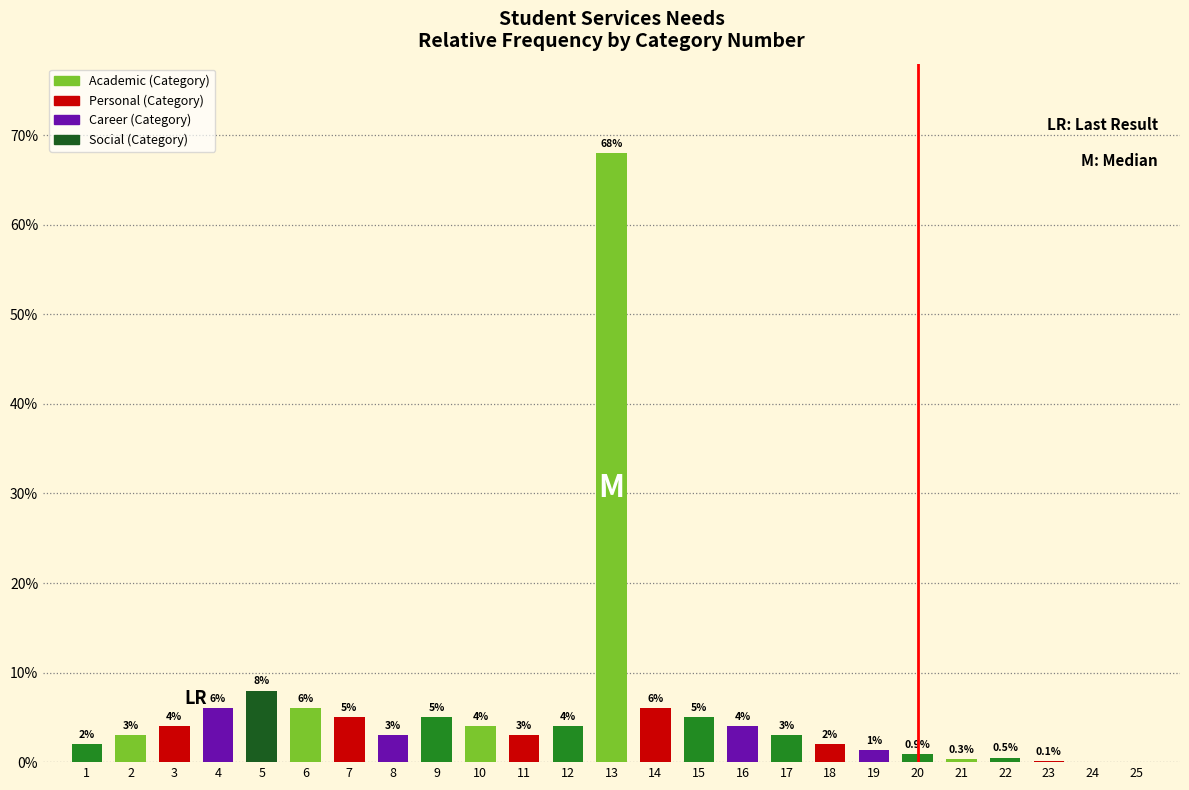

Reading left to right, list all the values displayed in this chart.

0.0	0.0	0.0	0.1	0.1	0.1	0.1	0.0	0.1	0.0	0.0	0.0	0.7	0.1	0.1	0.0	0.0	0.0	0.0	0.0	0.0	0.0	0.0	0.0	0.0